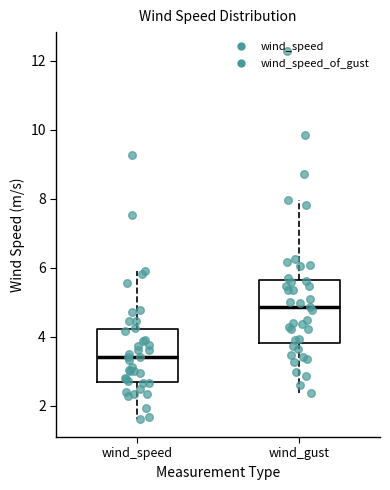

Where is the lower edge of the box for wind_gust on the y-axis? The values are not printed on the chart, so give them approximately, as read against the axis.

3.8